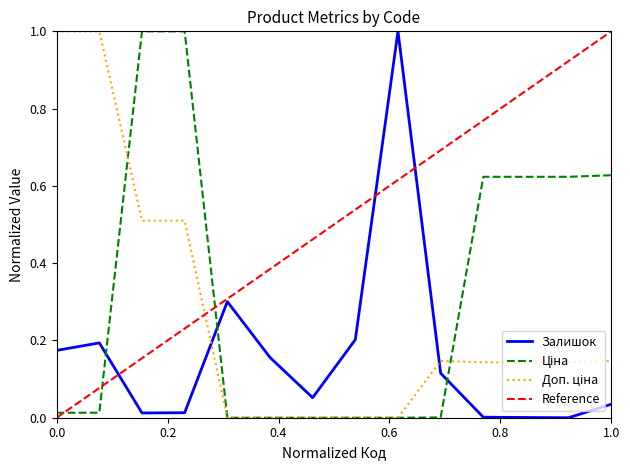

True or false: Залишок has a value of 0.1 at 231351586.

True